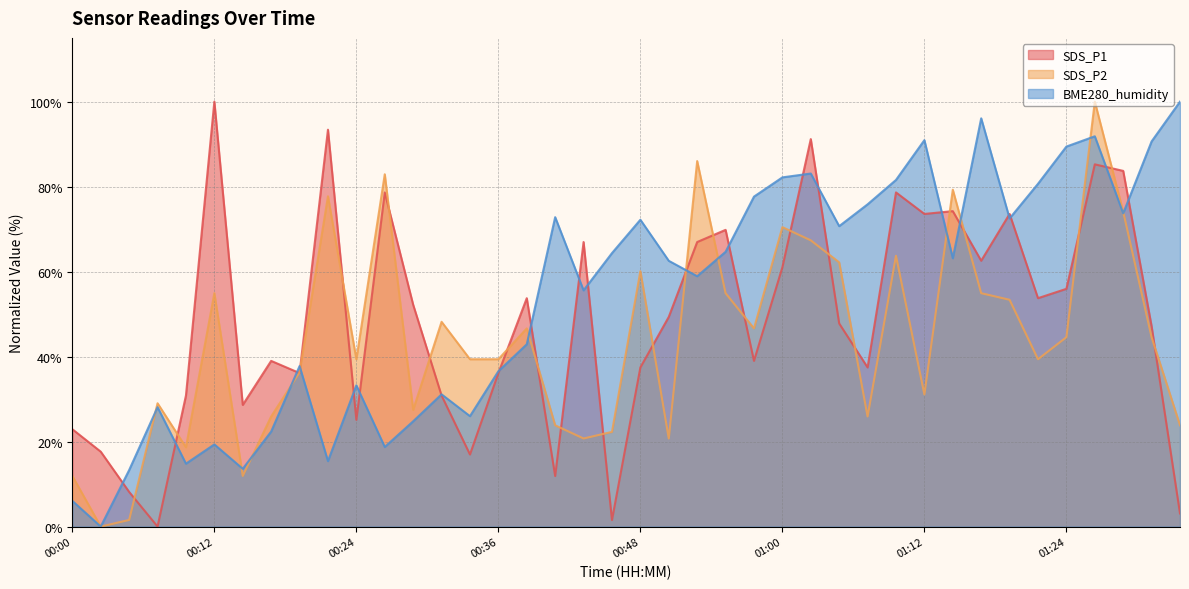

What is the highest value of the SDS_P2 series?

100.0